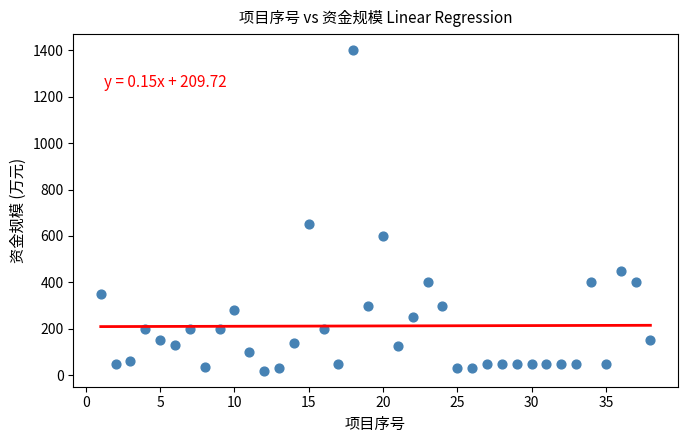

What is the range of Y values (max minus min)?

1380.0